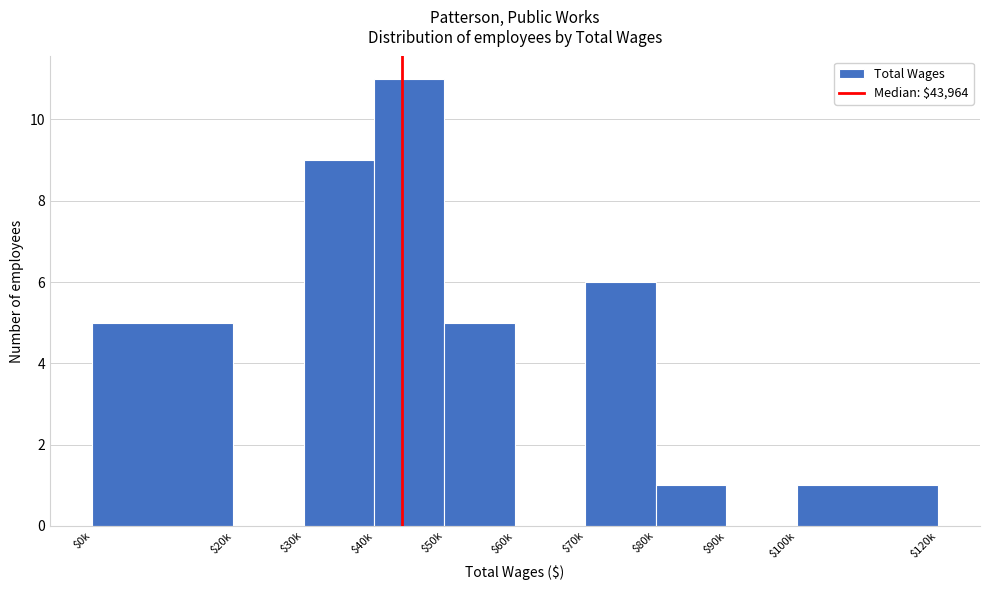

True or false: the data shows 1 at $80k.

True